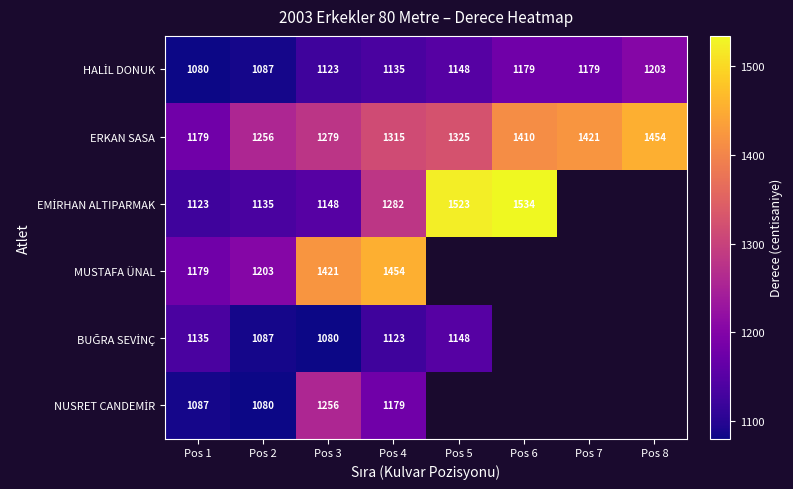

Which category has the highest value across all series?

Pos 6